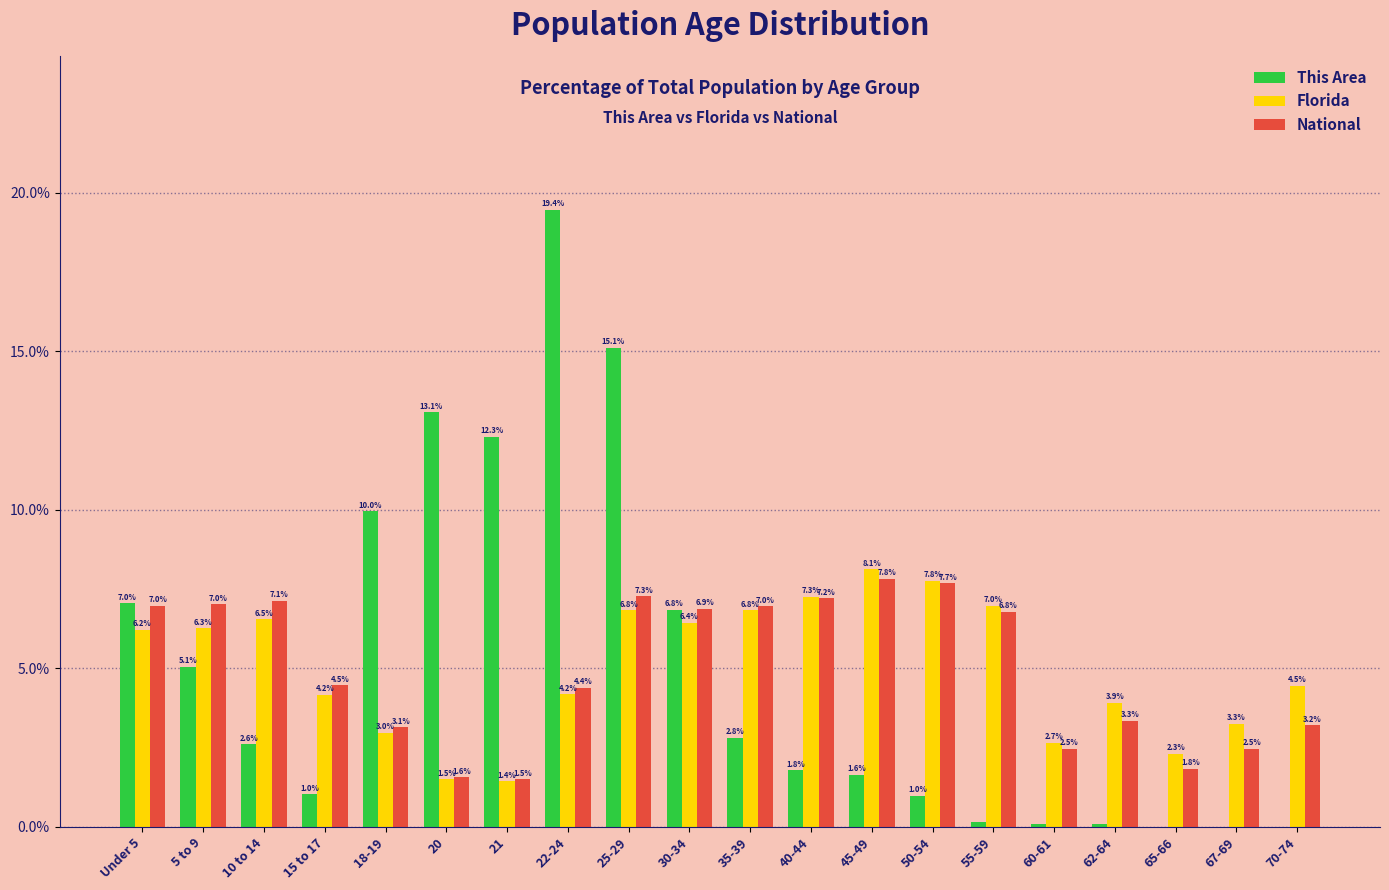

The This Area series shows 2.6 at 10 to 14. True or false?

True